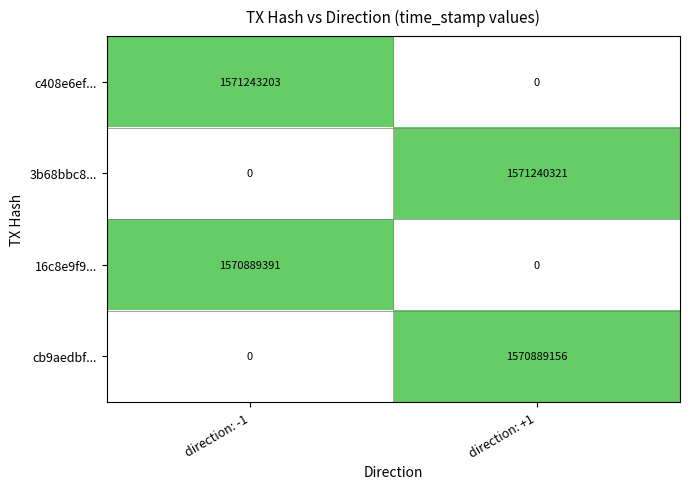

Where is 3b68bbc8... nearest to the value 785620160?

direction: -1